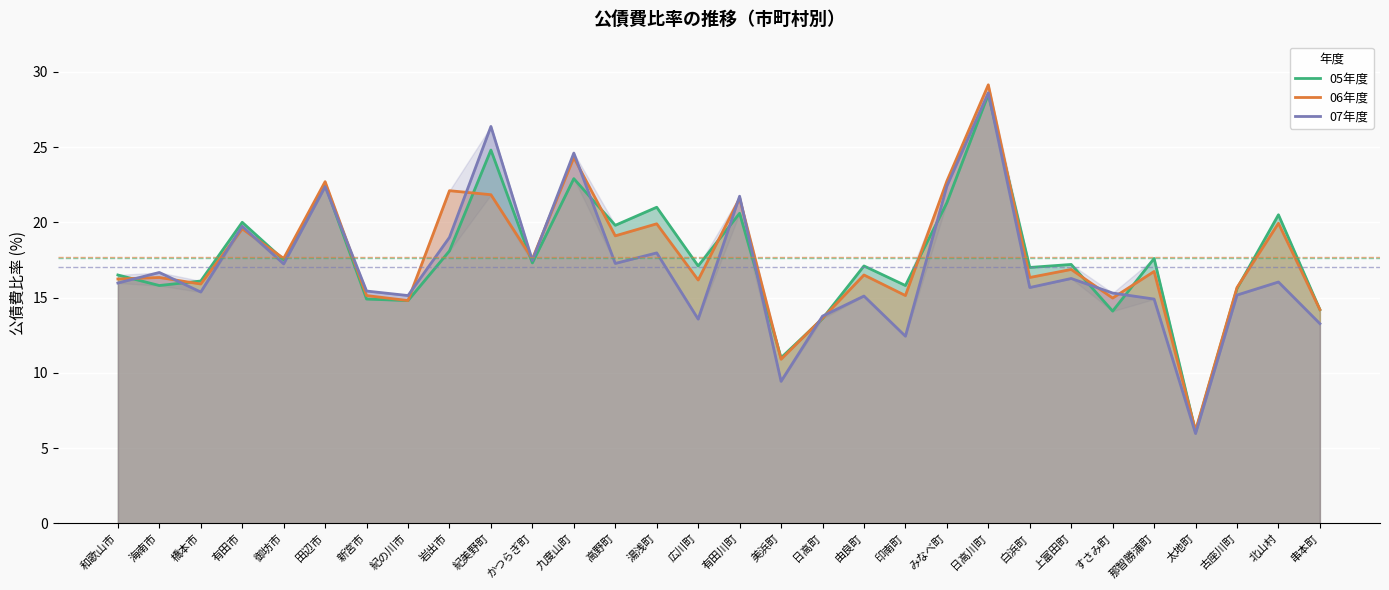

What is the difference between the highest and lowest values at 日高川町?

0.6